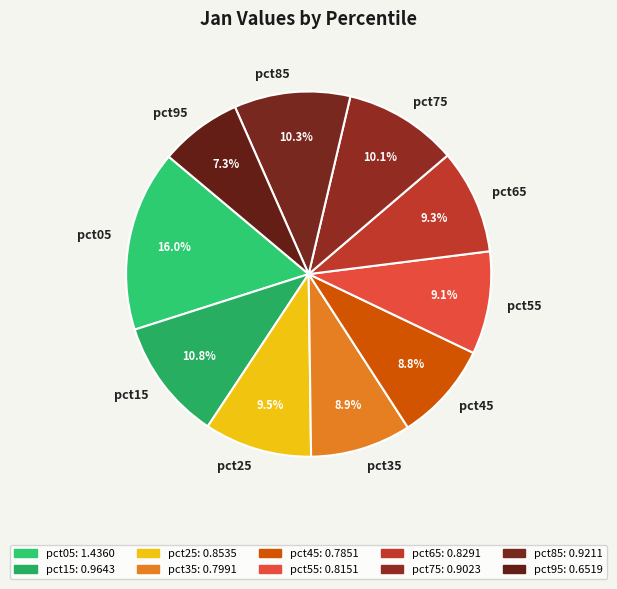

To the nearest percent, what portion does pct35 represent?

9%